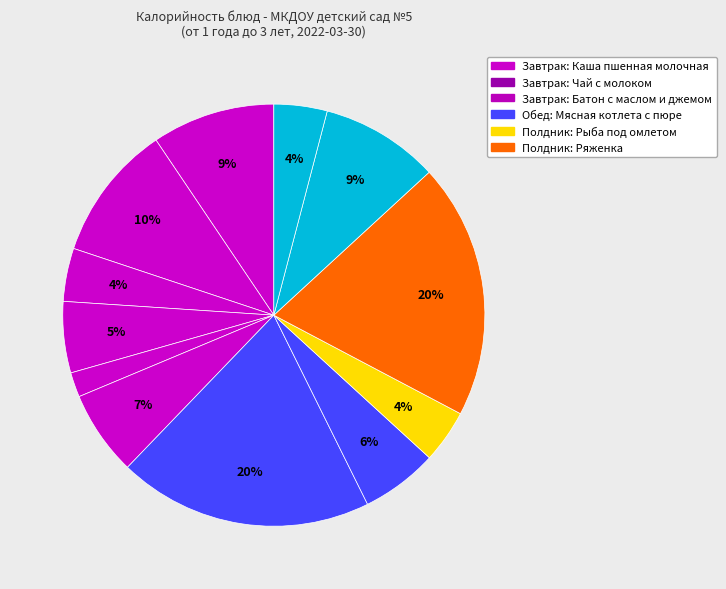

Does any single category account for the majority?

No